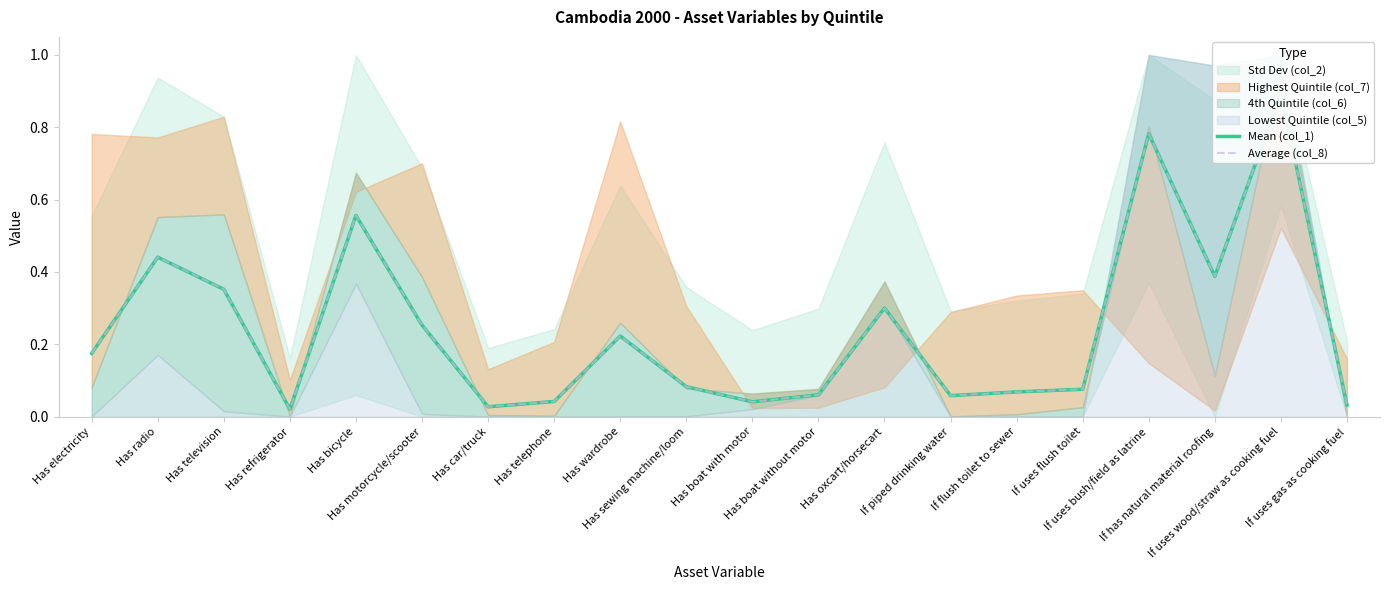

What is the label of the 10th point from the right?

Has boat with motor